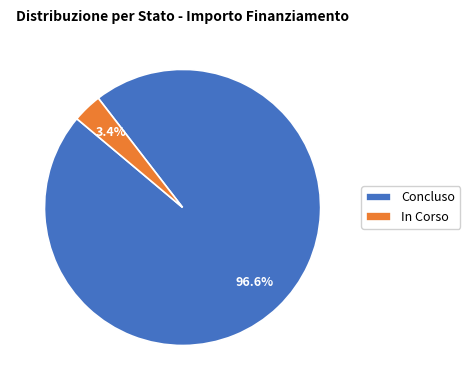

Which category has the smallest portion of the pie?

In Corso